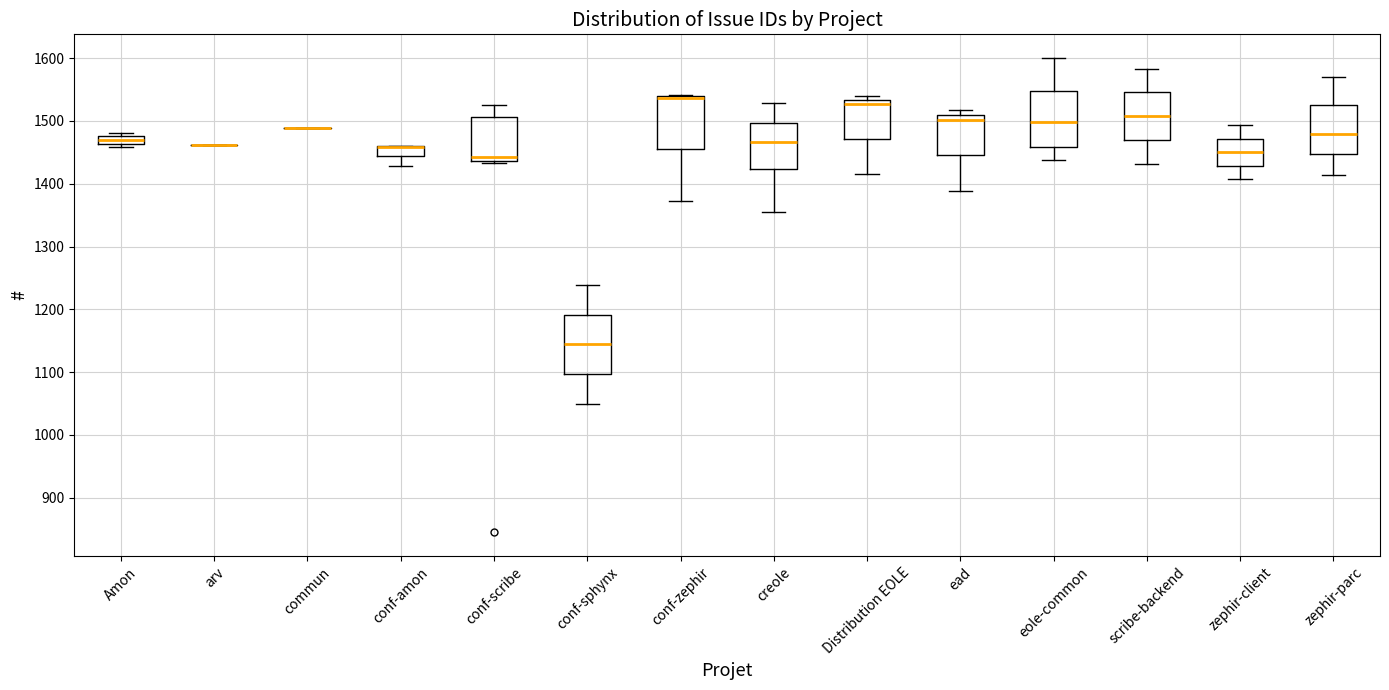

Where does the upper whisker of the box for zephir-parc end on the y-axis? The values are not printed on the chart, so give them approximately, as read against the axis.

1570